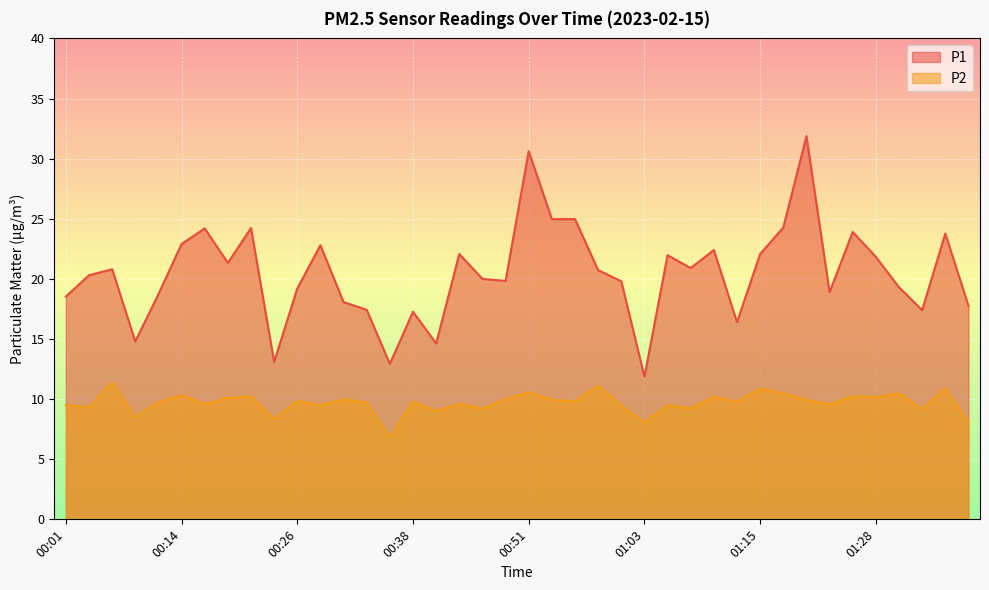

Reading right to left, what are all the values shown in this chart?

P1: 01:37=17.8	01:35=23.8	01:33=17.4	01:30=19.3	01:28=21.8	01:25=23.9	01:23=18.9	01:20=31.9	01:18=24.3	01:15=22.1	01:13=16.4	01:10=22.4	01:08=20.9	01:05=22.0	01:03=11.9	01:01=19.8	00:58=20.7	00:56=25.0	00:53=25.0	00:51=30.6	00:48=19.8	00:46=20.0	00:43=22.1	00:41=14.6	00:38=17.3	00:36=12.9	00:33=17.4	00:31=18.1	00:28=22.8	00:26=19.2	00:24=13.1	00:21=24.2	00:19=21.3	00:16=24.2	00:14=22.9	00:11=18.7	00:08=14.8	00:06=20.8	00:04=20.3	00:01=18.5
P2: 01:37=8.1	01:35=10.9	01:33=9.2	01:30=10.5	01:28=10.2	01:25=10.2	01:23=9.6	01:20=9.9	01:18=10.5	01:15=10.9	01:13=9.8	01:10=10.2	01:08=9.2	01:05=9.5	01:03=8.0	01:01=9.5	00:58=11.1	00:56=9.8	00:53=9.9	00:51=10.6	00:48=10.0	00:46=9.2	00:43=9.6	00:41=9.0	00:38=9.8	00:36=6.8	00:33=9.7	00:31=10.0	00:28=9.5	00:26=9.8	00:24=8.3	00:21=10.2	00:19=10.1	00:16=9.6	00:14=10.3	00:11=9.7	00:08=8.5	00:06=11.4	00:04=9.3	00:01=9.5